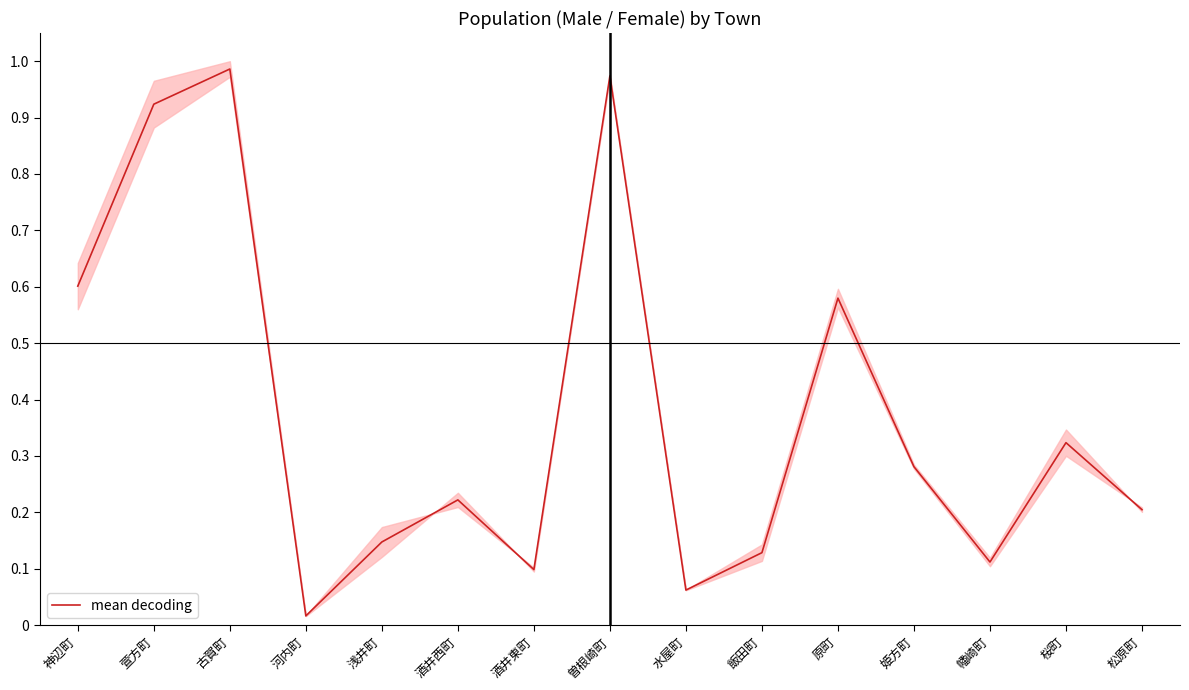

At which category does the data reach its first local peak?

古賀町